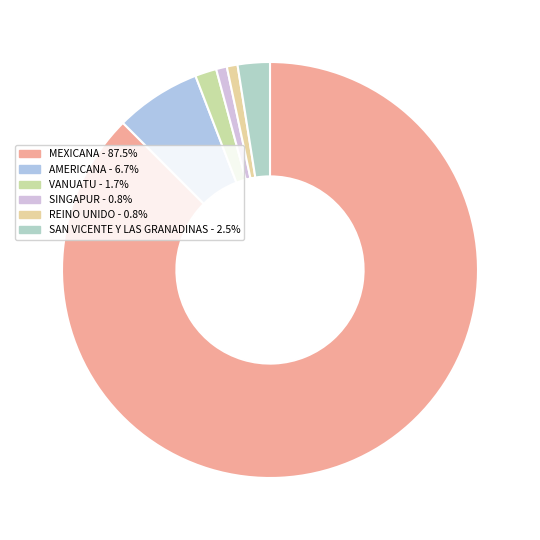

To the nearest percent, what is the average slice percentage?

17%